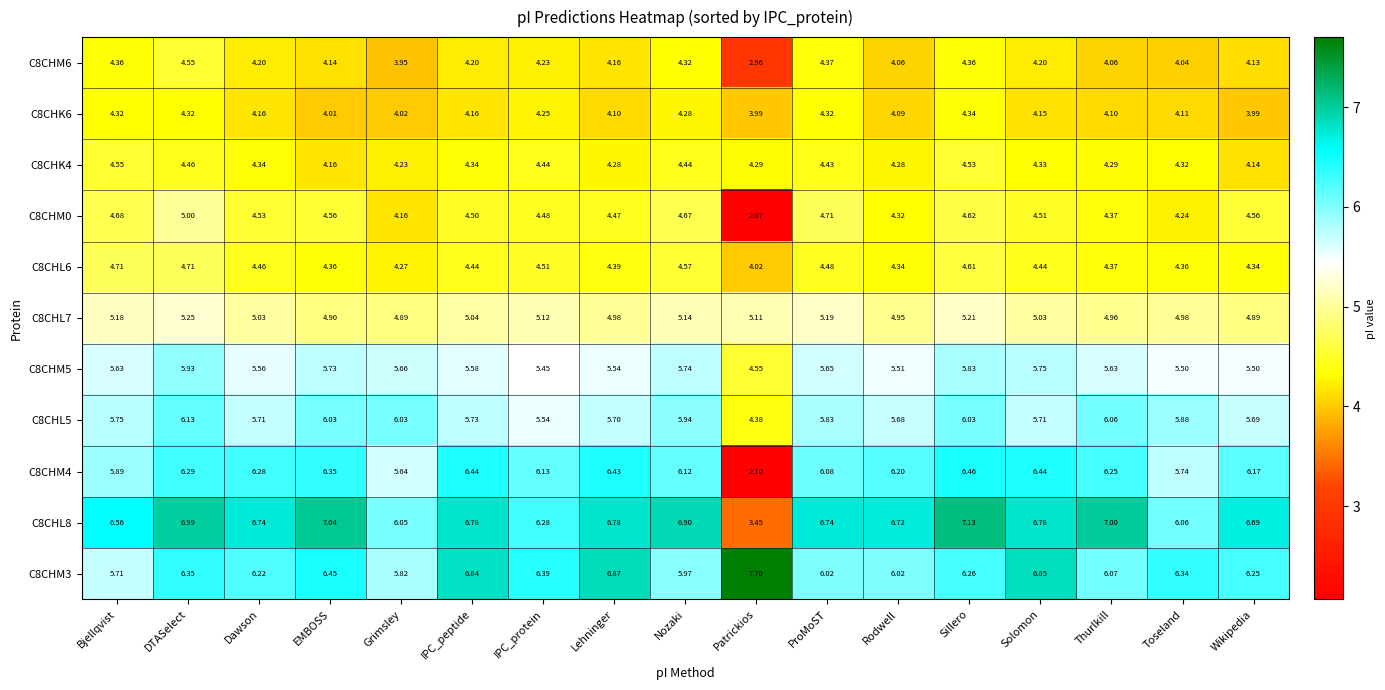

Is the value of C8CHK4 at Solomon greater than the value of C8CHM5 at Solomon?

No